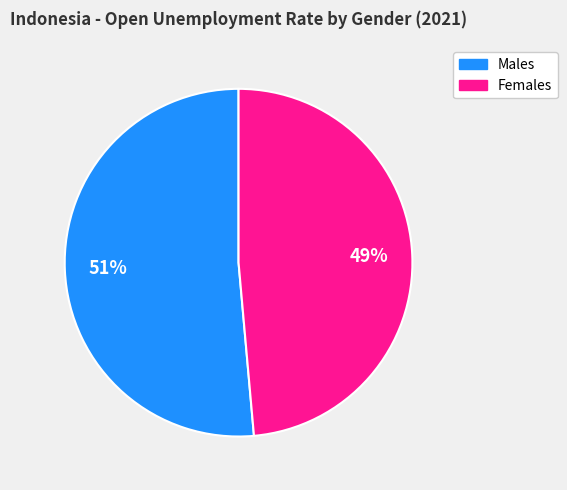

Does any single category account for the majority?

Yes